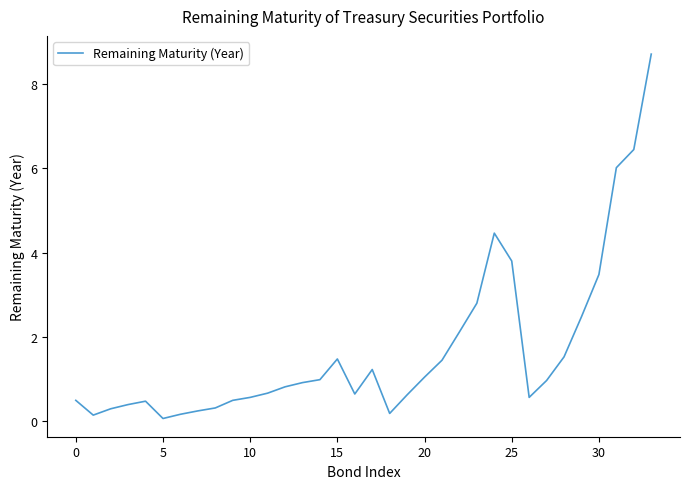

What is the greatest value displayed?

8.7